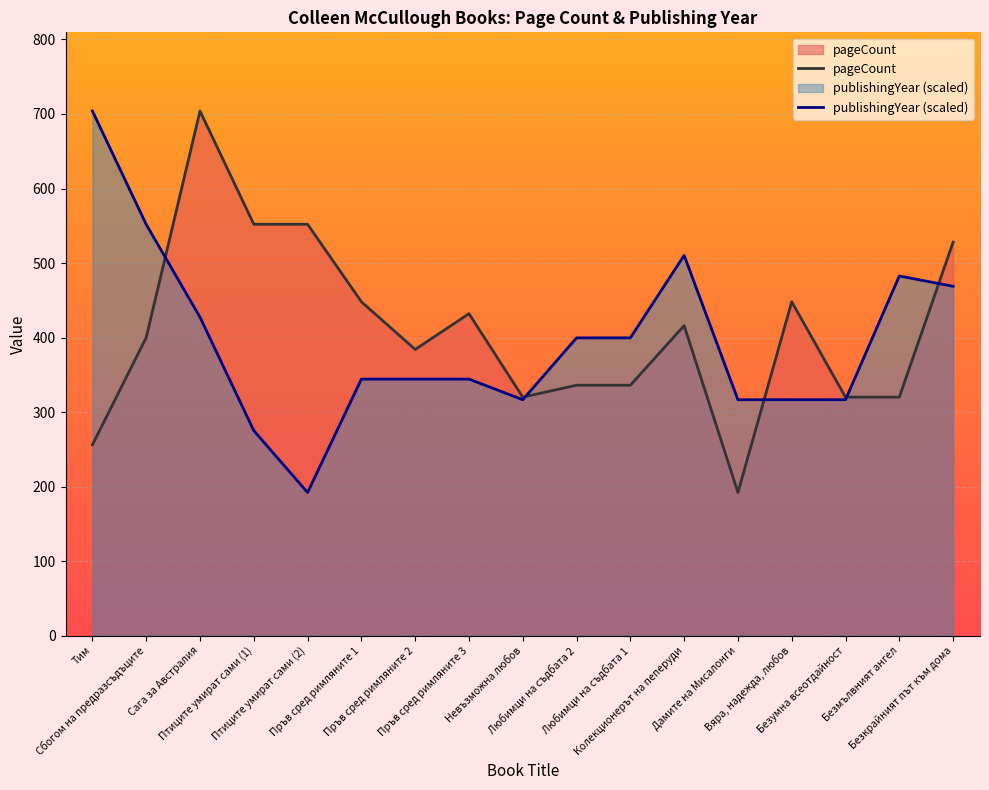

The pageCount series shows 448.0 at Вяра, надежда, любов. True or false?

True